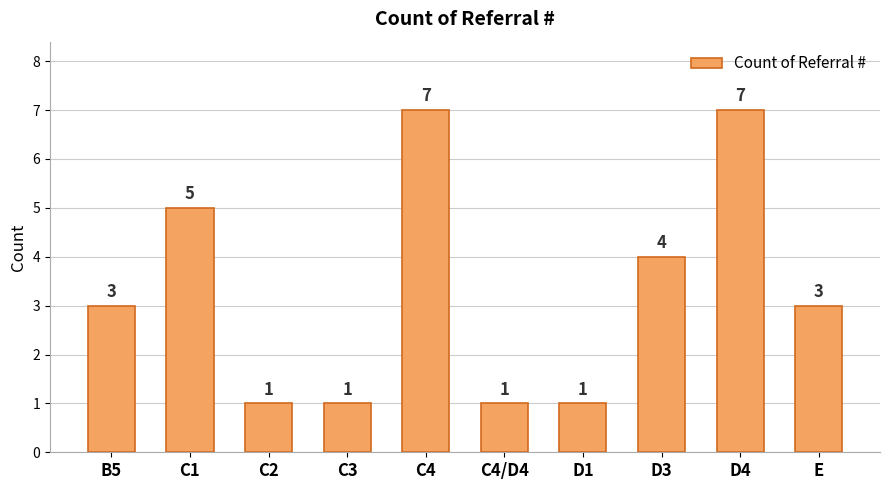

Where is the data nearest to the value 4?

D3